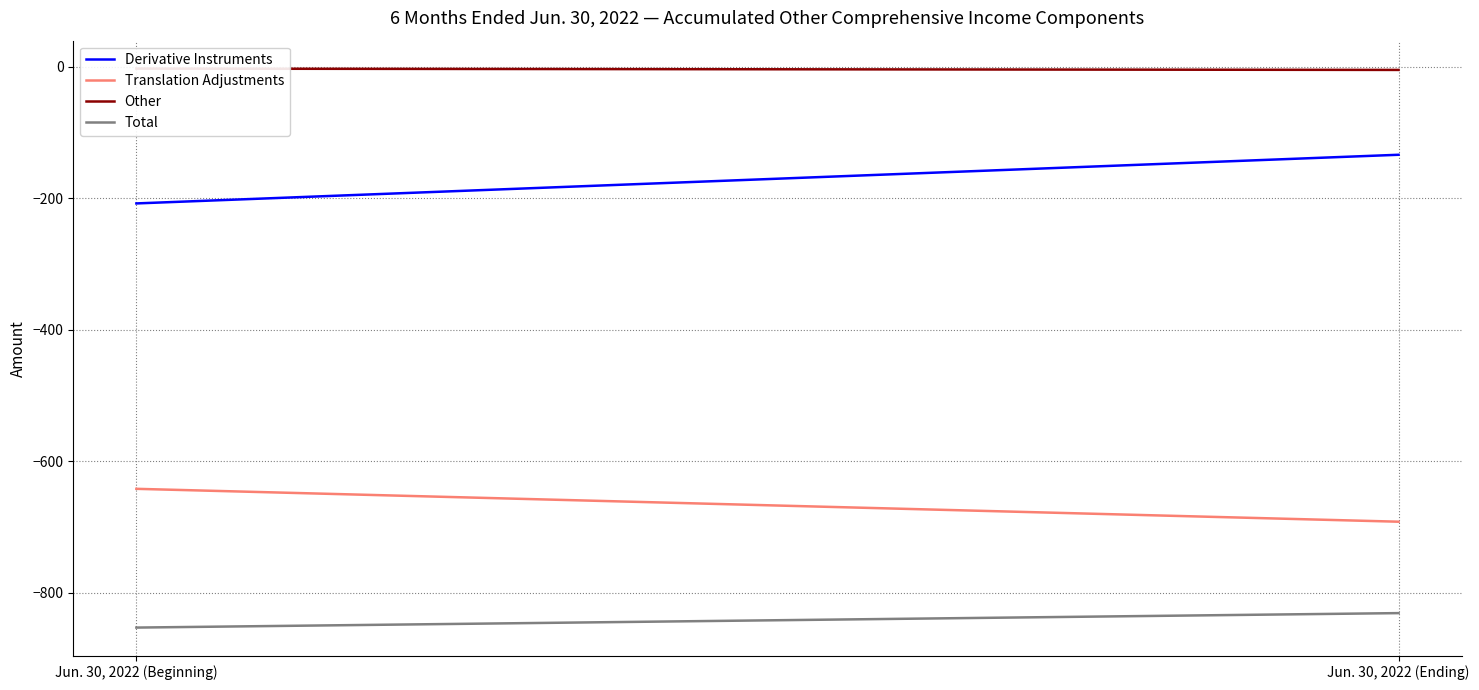

What is the spread (max minus min) of values at Jun. 30, 2022 (Ending)?

826